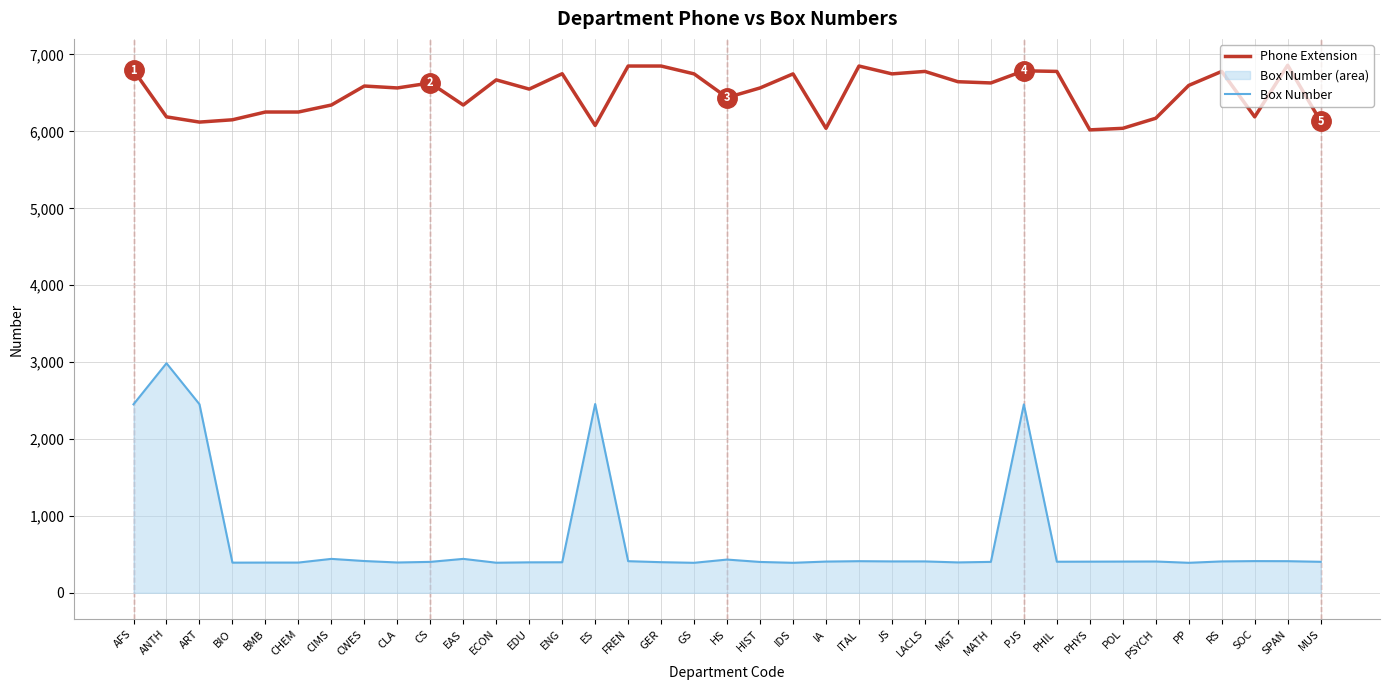

Which has a higher value, ART or PJS?

PJS